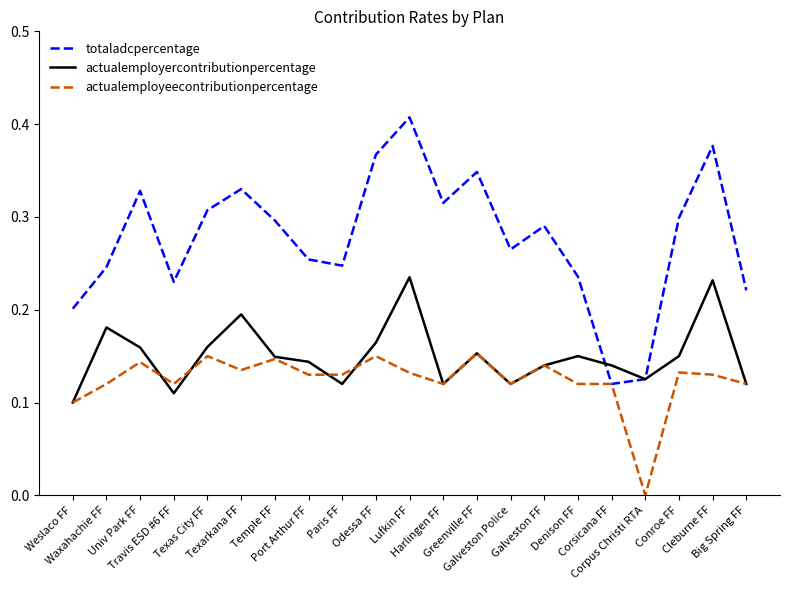

Which series has the largest range (max minus min)?

totaladcpercentage